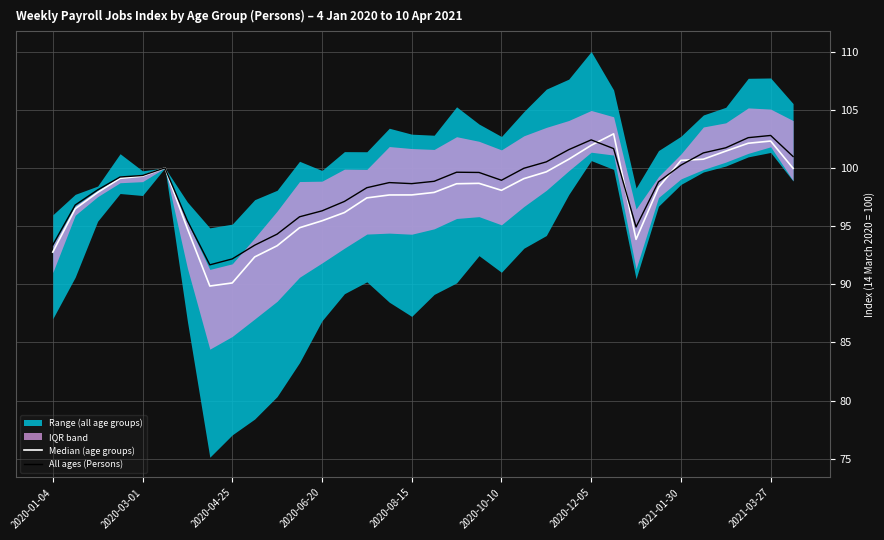

What is the lowest value of the All ages (Persons) series?

91.7